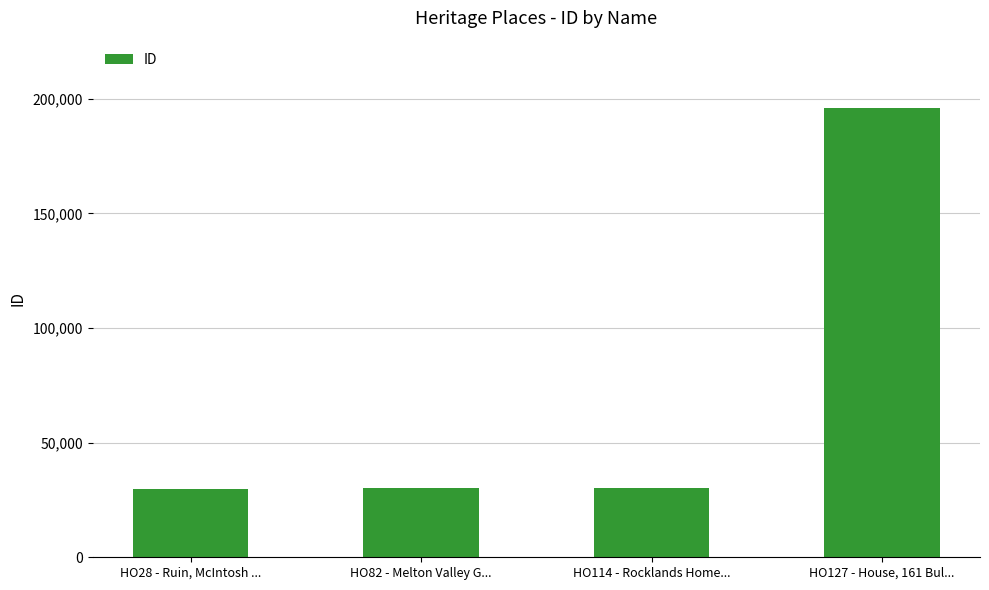

Count the number of categories in the chart.

4